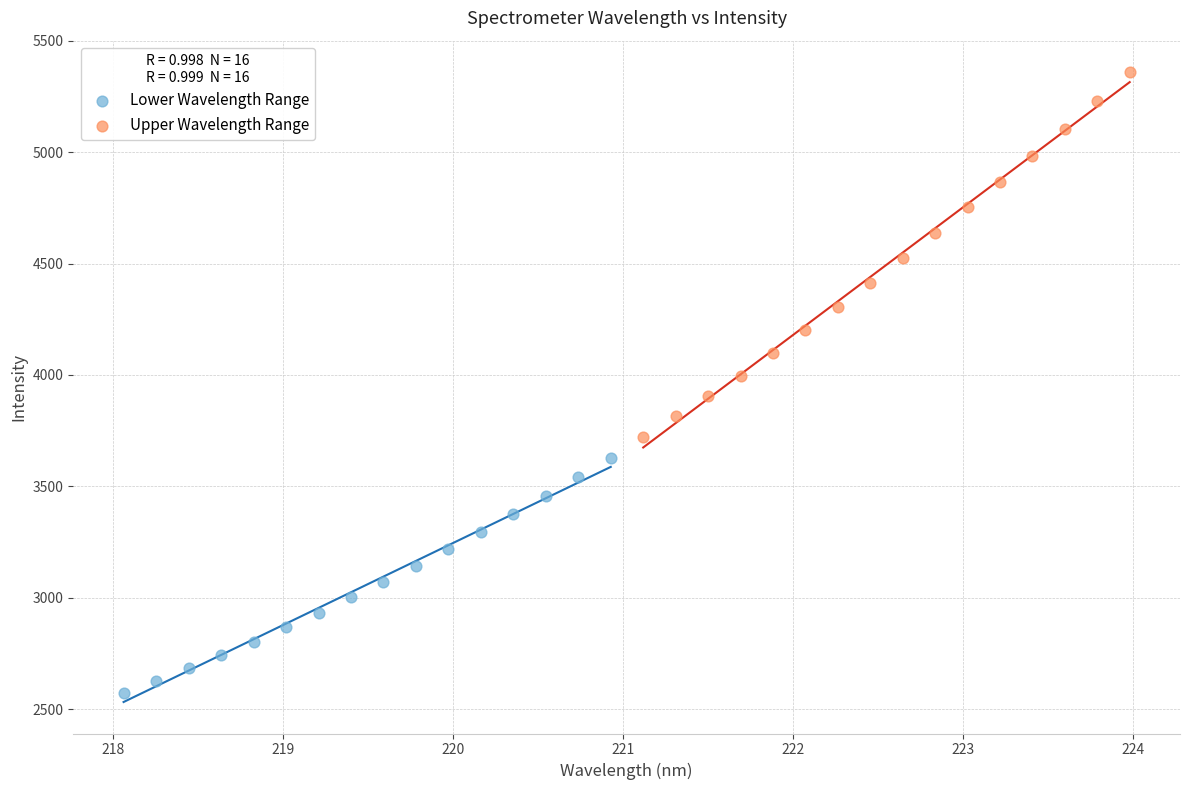

What are all the series names shown in the legend?

Lower Wavelength Range, Upper Wavelength Range